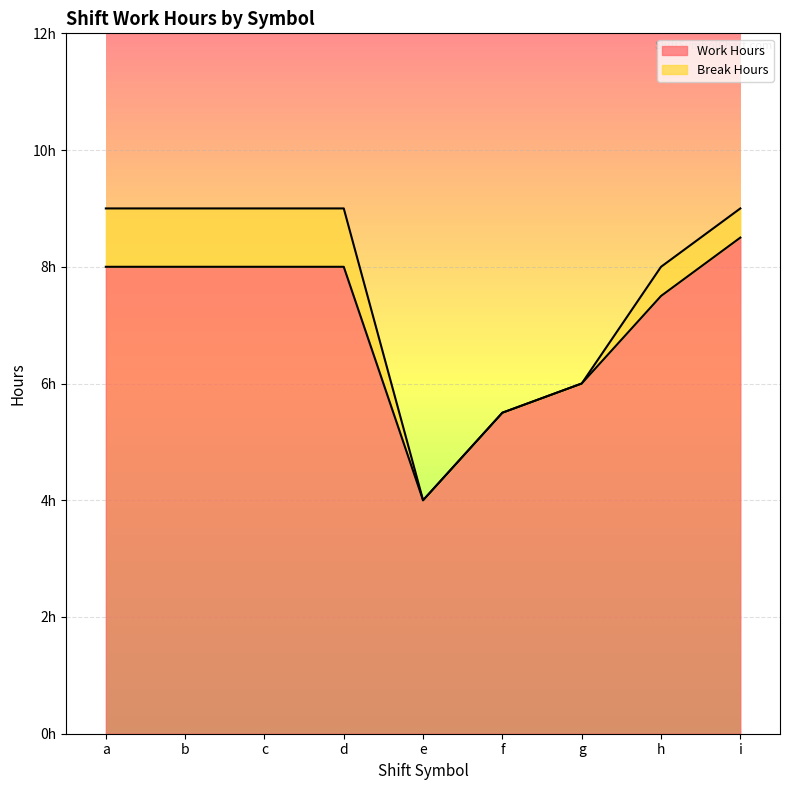

What is the difference between the values at a and e?

4.0